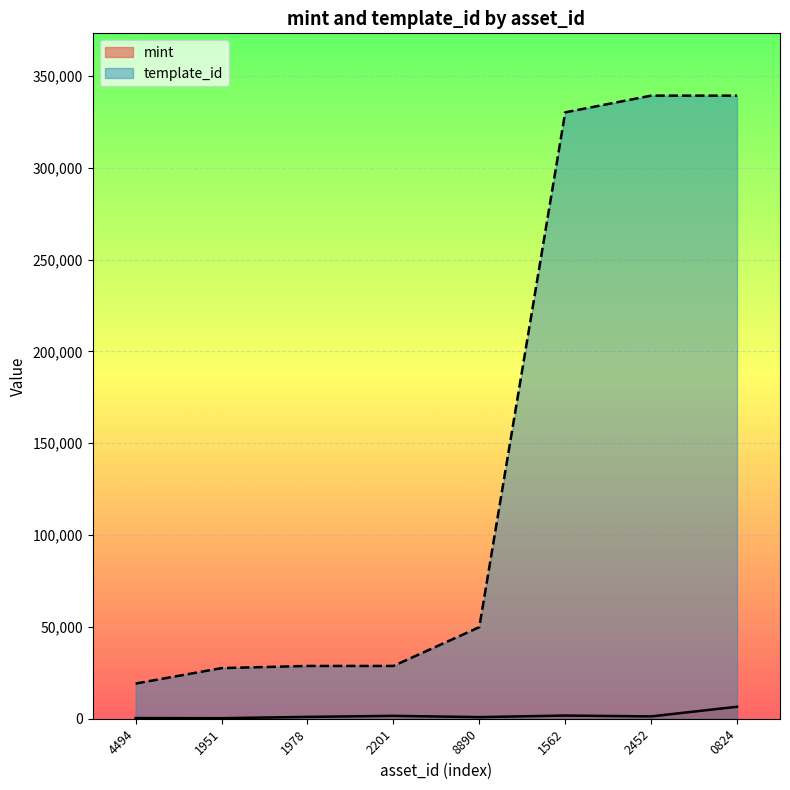

What are all the series names shown in the legend?

mint, template_id